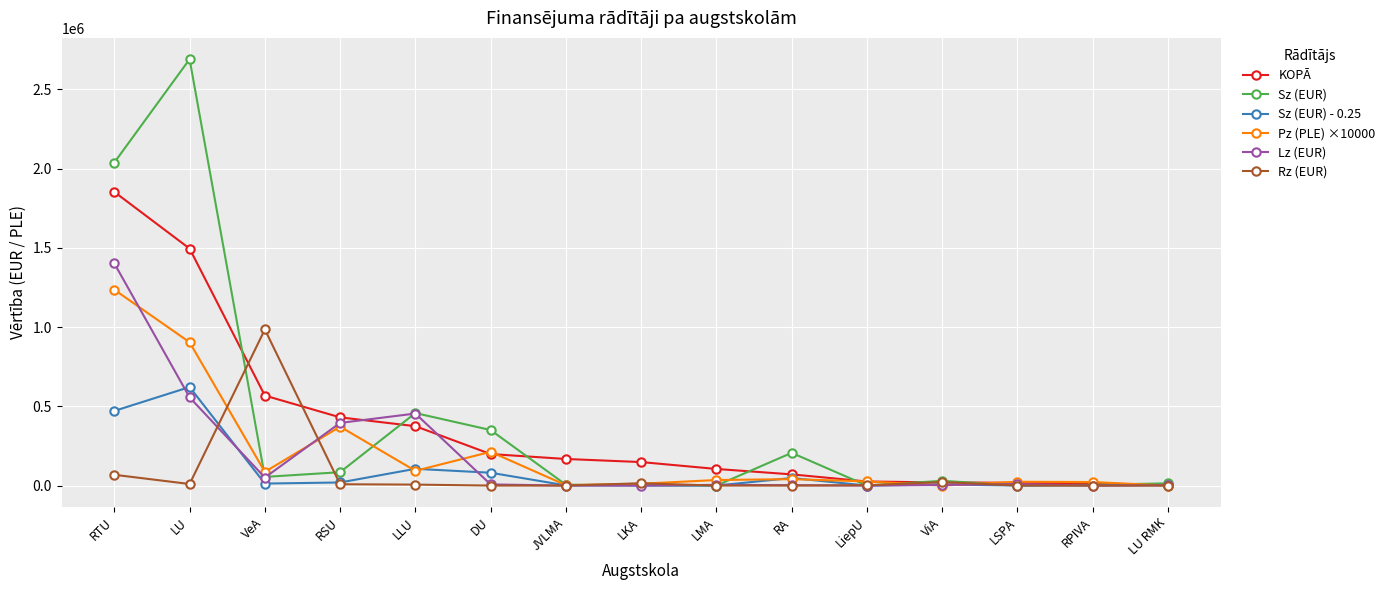

How many data points in Sz (EUR) are less than 29898?

7